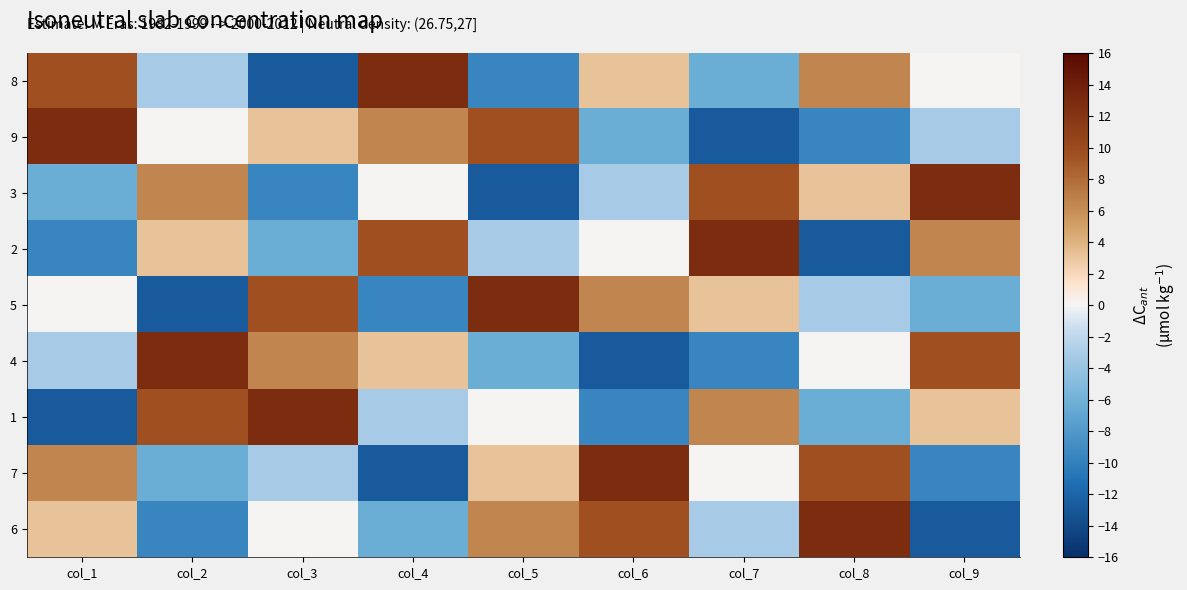

Reading left to right, transcribe all the data shown in this chart.

8: col_1=9.6	col_2=-3.2	col_3=-12.8	col_4=12.8	col_5=-9.6	col_6=3.2	col_7=-6.4	col_8=6.4	col_9=0.0
9: col_1=12.8	col_2=0.0	col_3=3.2	col_4=6.4	col_5=9.6	col_6=-6.4	col_7=-12.8	col_8=-9.6	col_9=-3.2
3: col_1=-6.4	col_2=6.4	col_3=-9.6	col_4=0.0	col_5=-12.8	col_6=-3.2	col_7=9.6	col_8=3.2	col_9=12.8
2: col_1=-9.6	col_2=3.2	col_3=-6.4	col_4=9.6	col_5=-3.2	col_6=0.0	col_7=12.8	col_8=-12.8	col_9=6.4
5: col_1=0.0	col_2=-12.8	col_3=9.6	col_4=-9.6	col_5=12.8	col_6=6.4	col_7=3.2	col_8=-3.2	col_9=-6.4
4: col_1=-3.2	col_2=12.8	col_3=6.4	col_4=3.2	col_5=-6.4	col_6=-12.8	col_7=-9.6	col_8=0.0	col_9=9.6
1: col_1=-12.8	col_2=9.6	col_3=12.8	col_4=-3.2	col_5=0.0	col_6=-9.6	col_7=6.4	col_8=-6.4	col_9=3.2
7: col_1=6.4	col_2=-6.4	col_3=-3.2	col_4=-12.8	col_5=3.2	col_6=12.8	col_7=0.0	col_8=9.6	col_9=-9.6
6: col_1=3.2	col_2=-9.6	col_3=0.0	col_4=-6.4	col_5=6.4	col_6=9.6	col_7=-3.2	col_8=12.8	col_9=-12.8